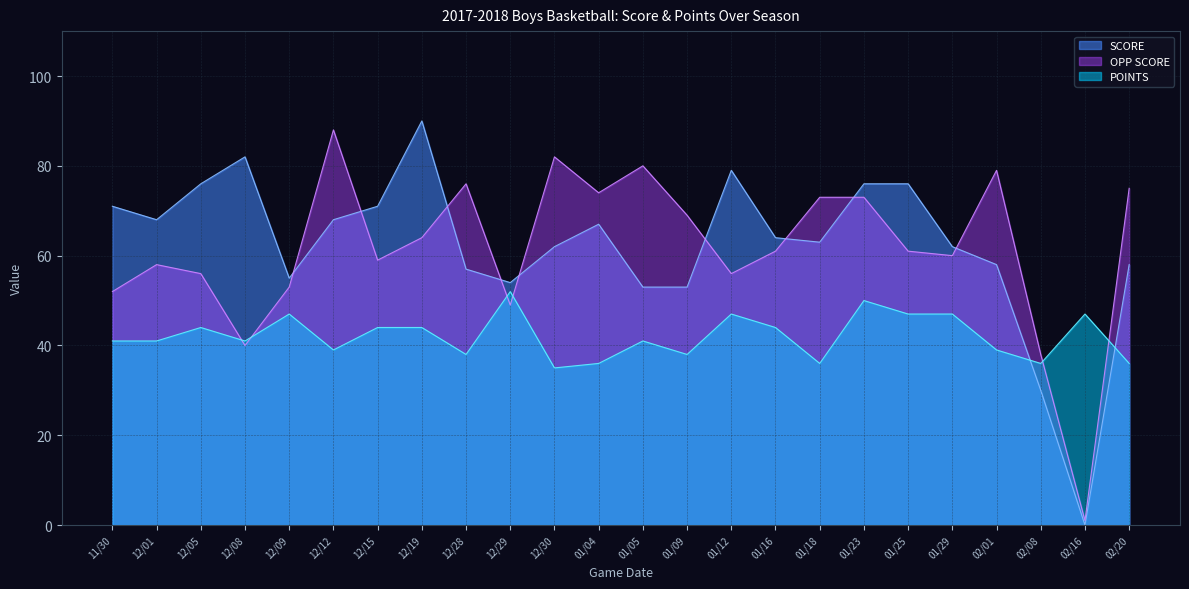

What is the value of the SCORE point at the 16th from the left?

64